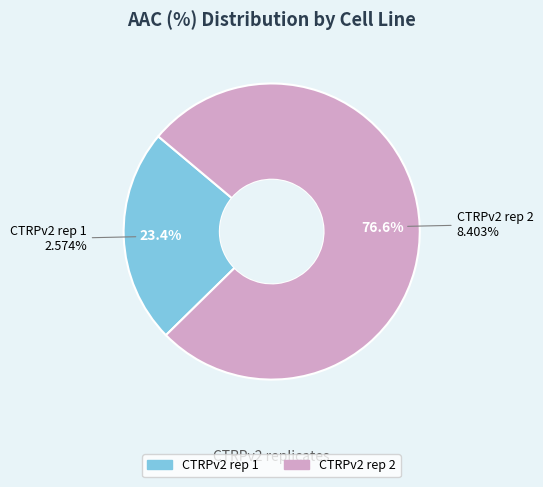

Which category accounts for the majority?

CTRPv2 rep 2